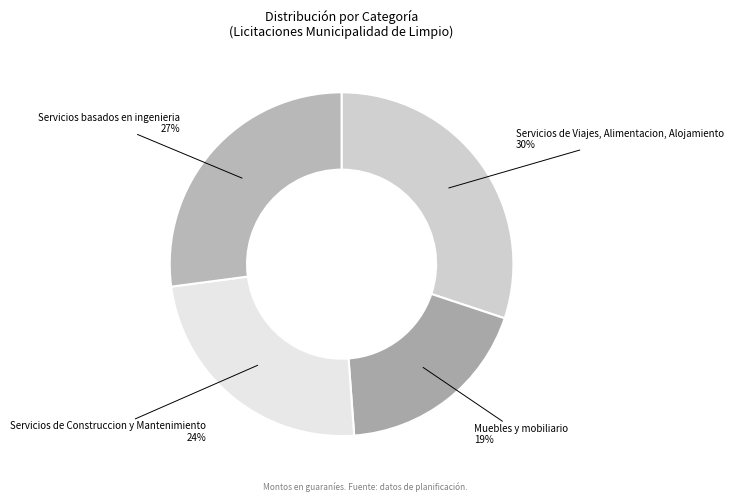

How many slices are in this pie chart?

4